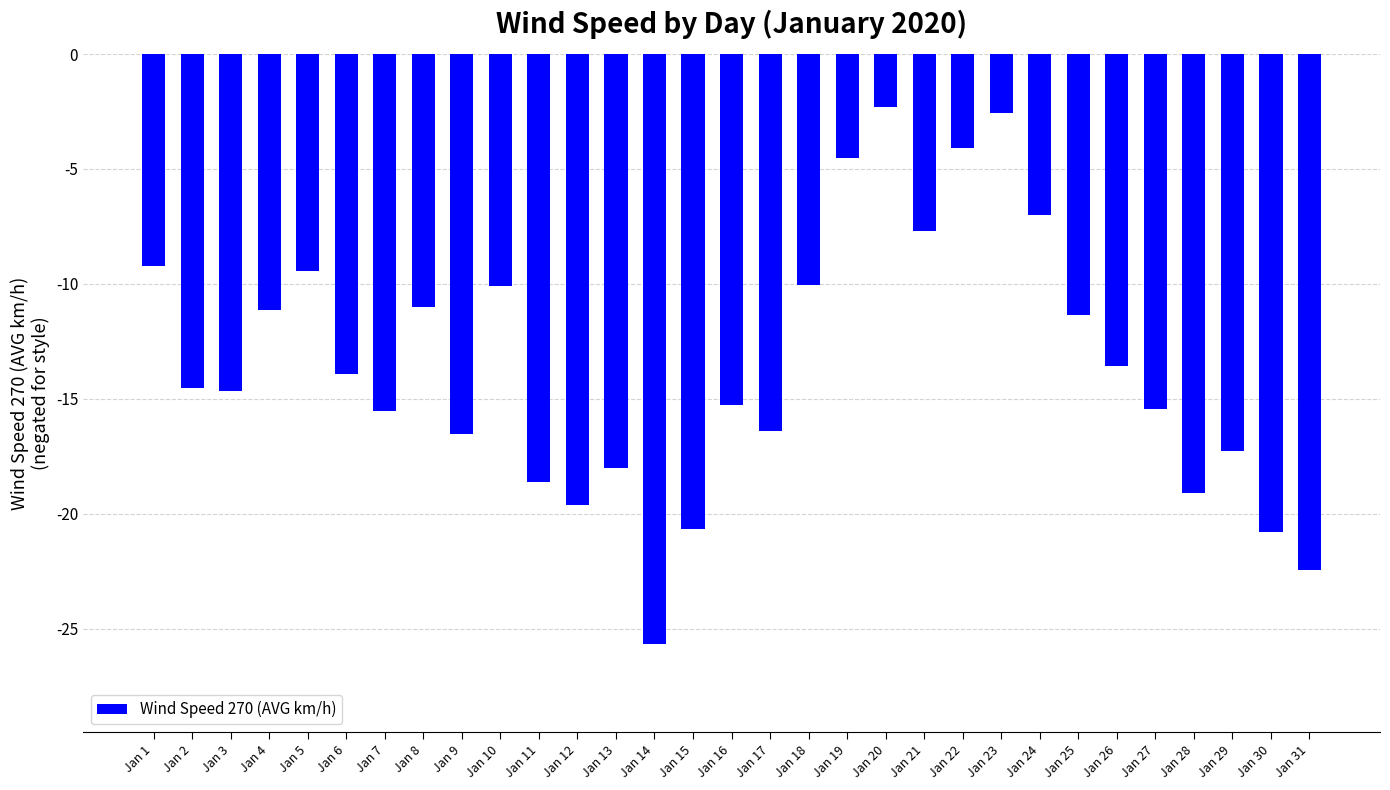

How many series are shown in this chart?

1